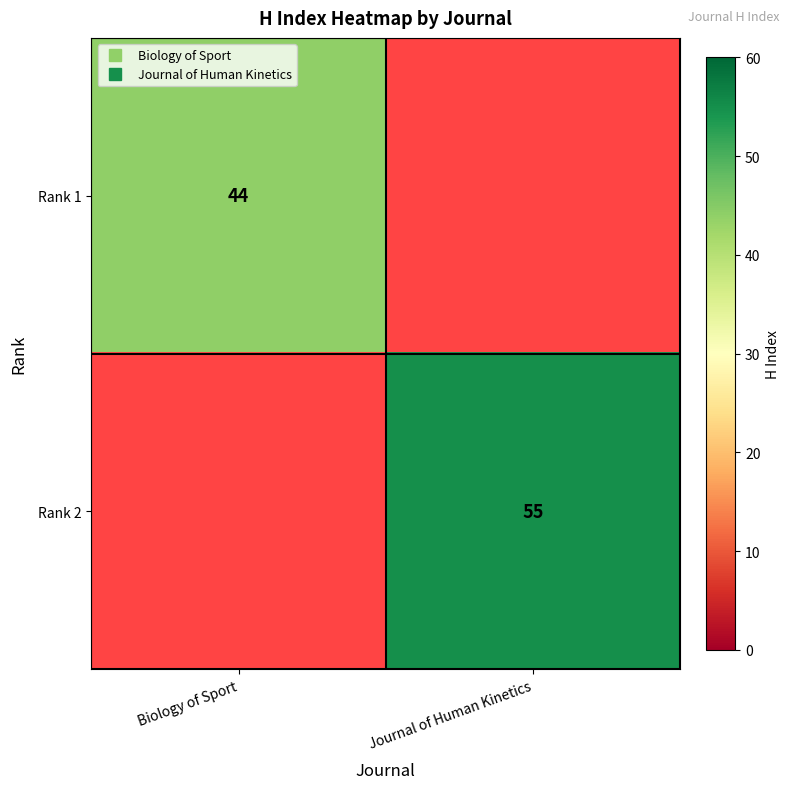

At how many categories does at least one series exceed 48?

1